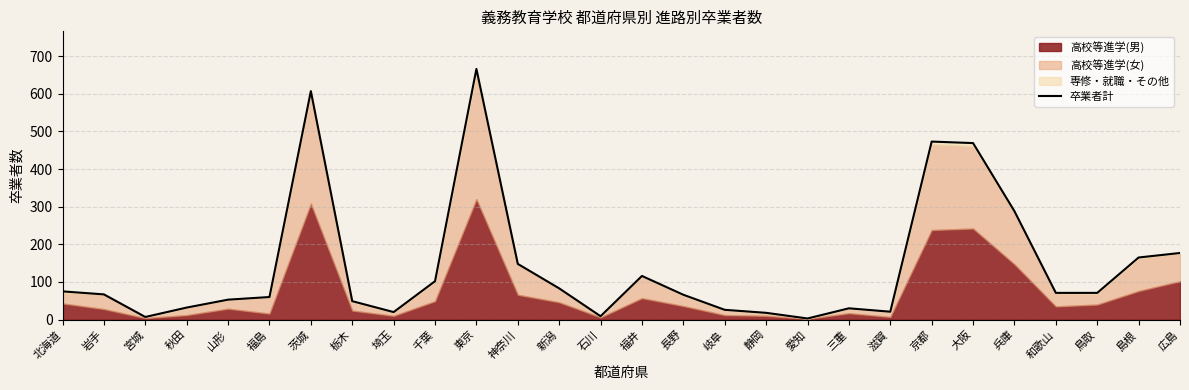

What is the value of the 18th point from the left?

18